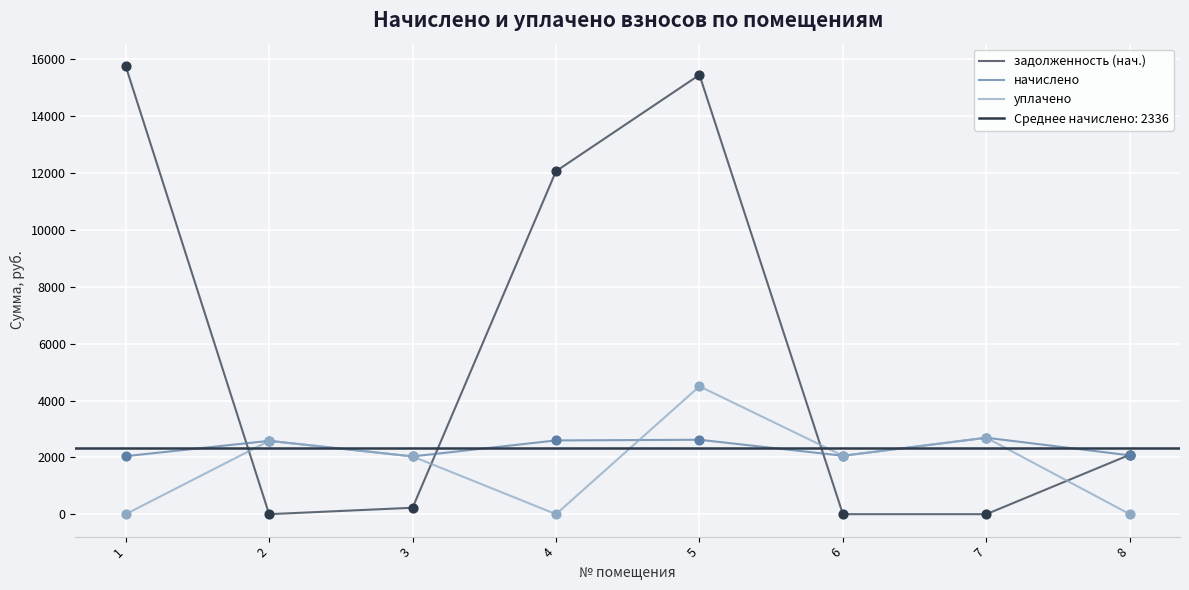

Which series contains the highest Y value?

задолженность (нач.)